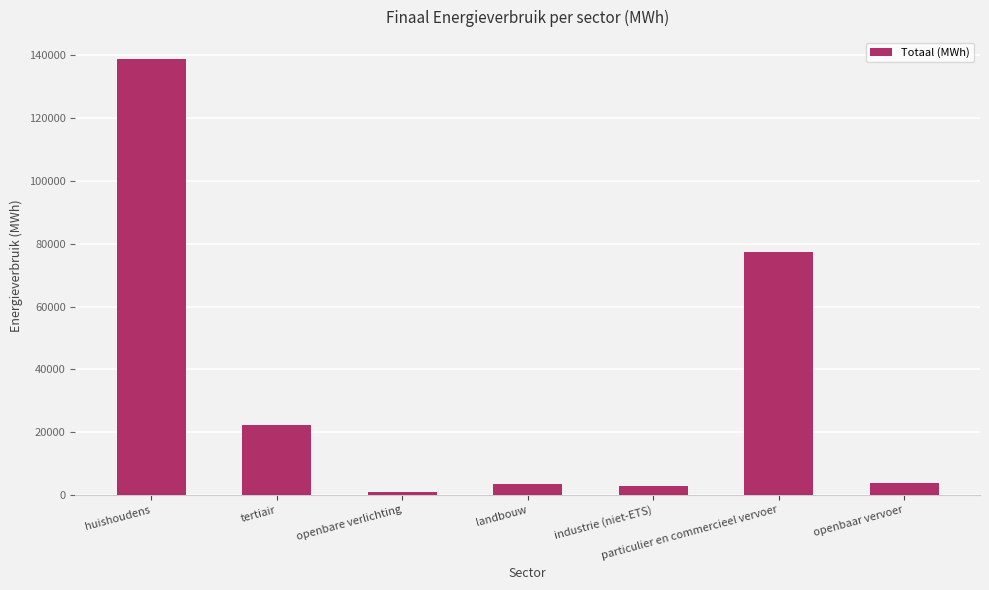

Between tertiair and landbouw, which is larger?

tertiair